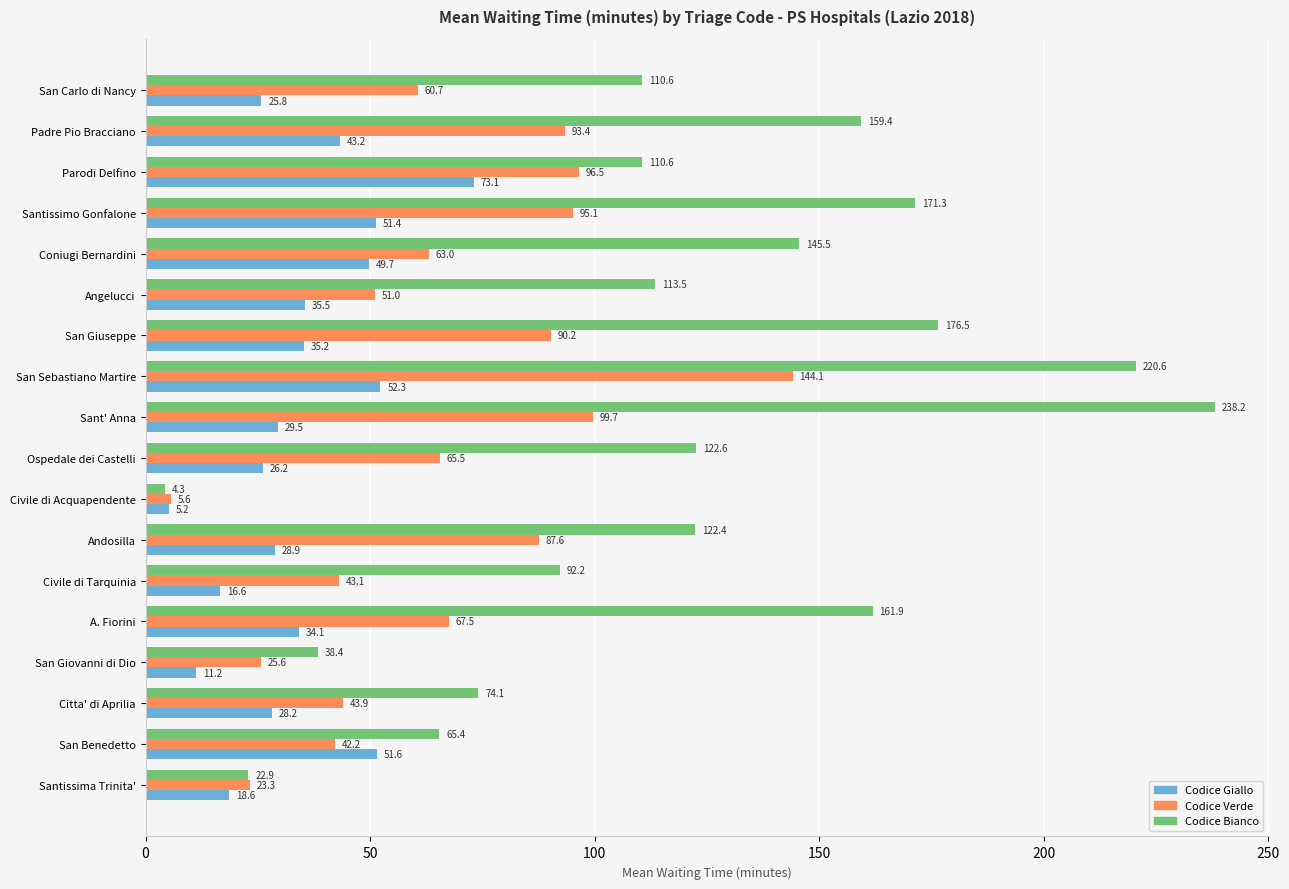

At which category is the sum across all series the highest?

San Sebastiano Martire